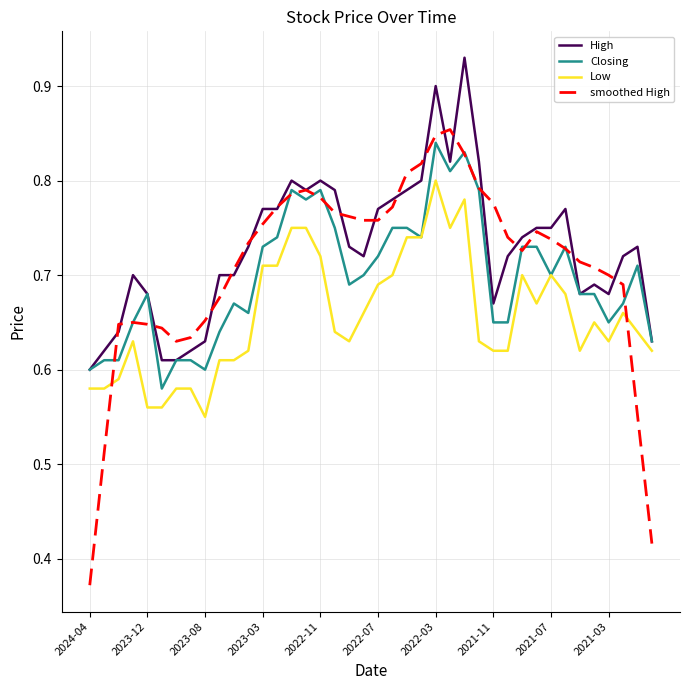

List the series in order of their overall mean, highest first.

High, smoothed High, Closing, Low